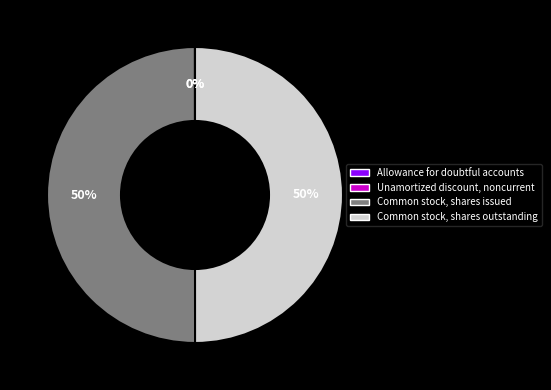

To the nearest percent, what is the average slice percentage?

25%